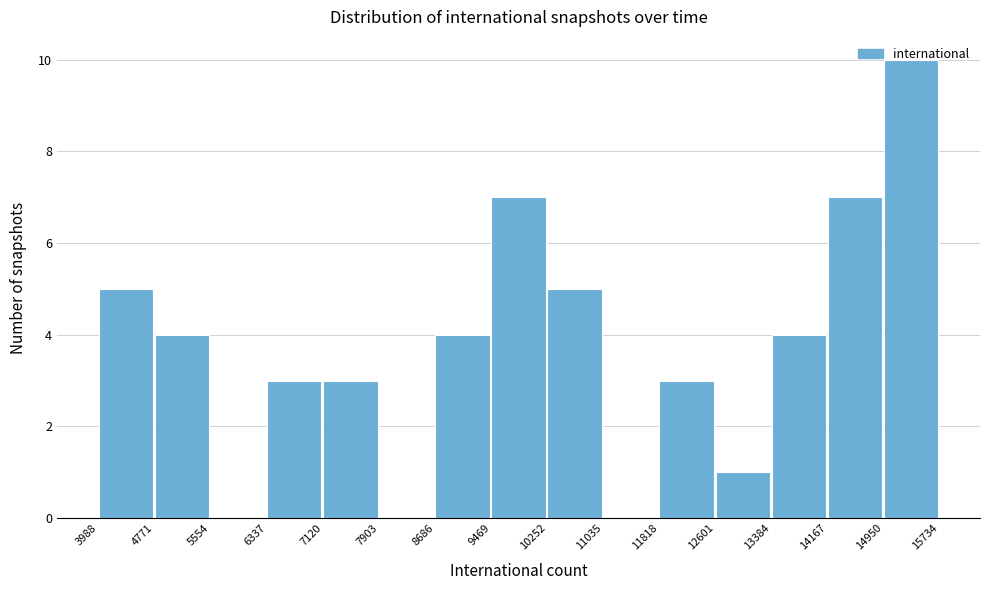

Reading left to right, transcribe this chart: for each bar, give the range it covers on the x-axis and its height. The values are not printed on the chart, so give them approximately, as read against the axis.

3988 to 4771: 5
4771 to 5554: 4
5554 to 6337: 0
6337 to 7120: 3
7120 to 7903: 3
7903 to 8686: 0
8686 to 9469: 4
9469 to 10252: 7
10252 to 11035: 5
11035 to 11818: 0
11818 to 12601: 3
12601 to 13384: 1
13384 to 14167: 4
14167 to 14950: 7
14950 to 15734: 10